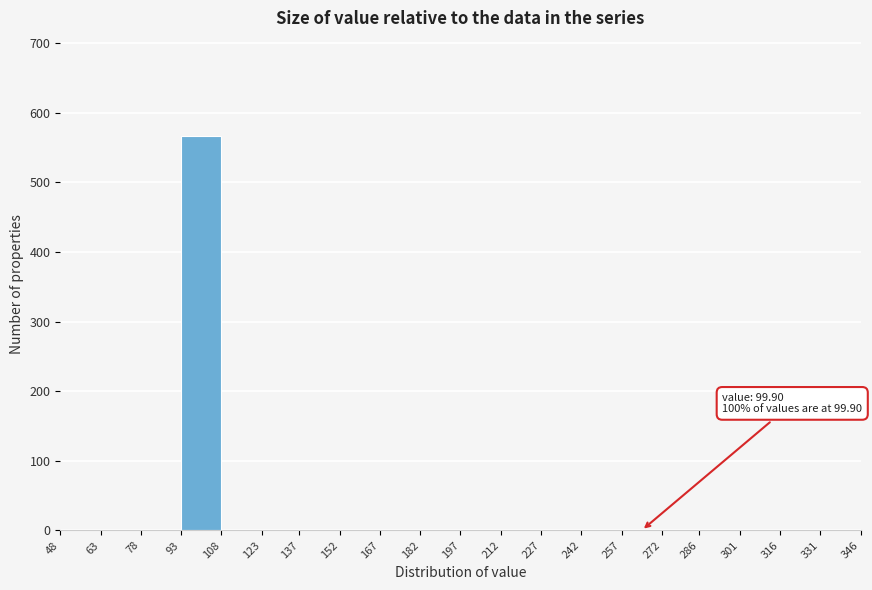

Which range on the x-axis has the tallest bar?

93 to 108